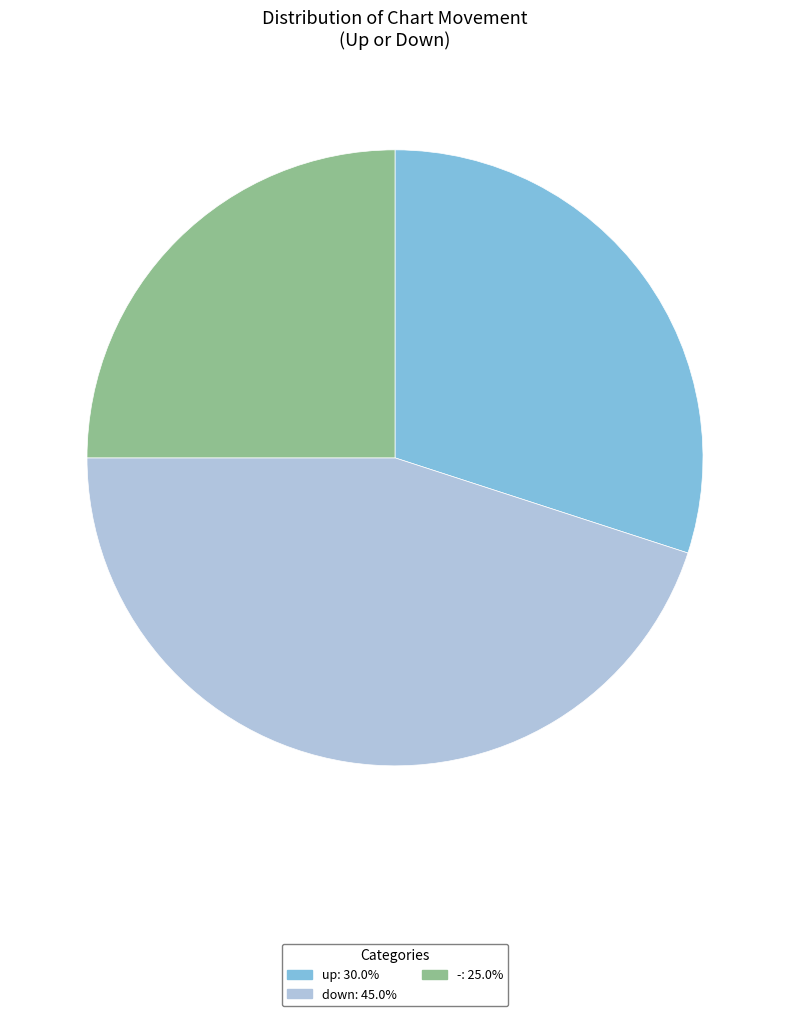

Is it true that up is 30% of the pie?

True